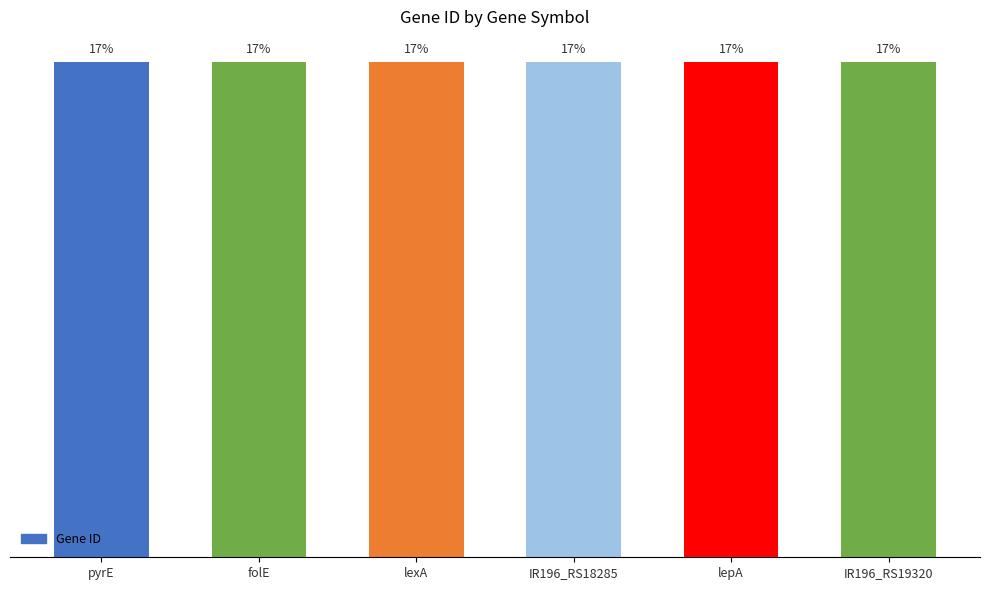

Reading right to left, extract all data points from this chart.

61318158	61318156	61317951	61317498	61317383	61316906